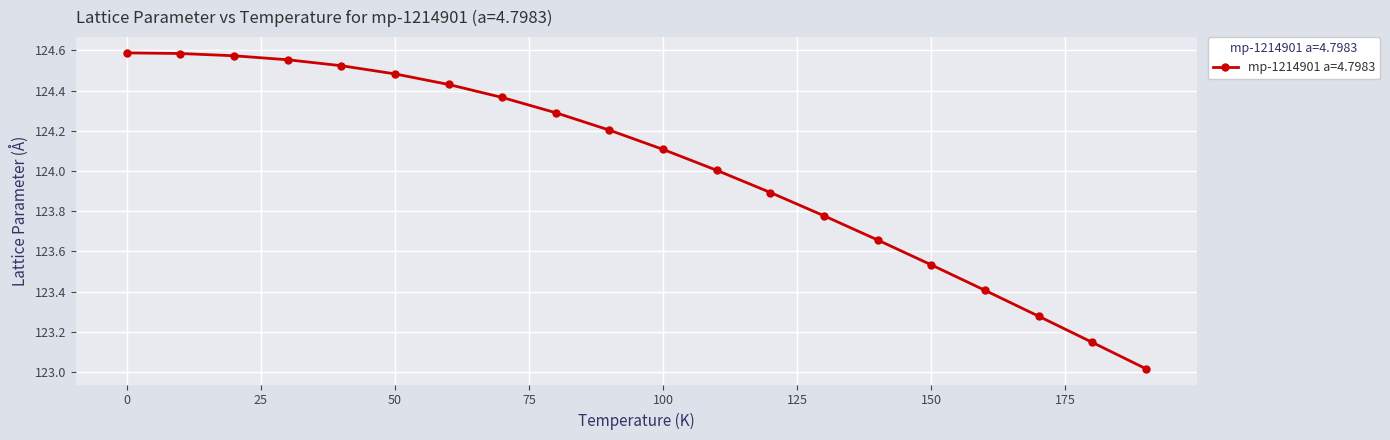

Is this an area chart (filled region under the line)?

No